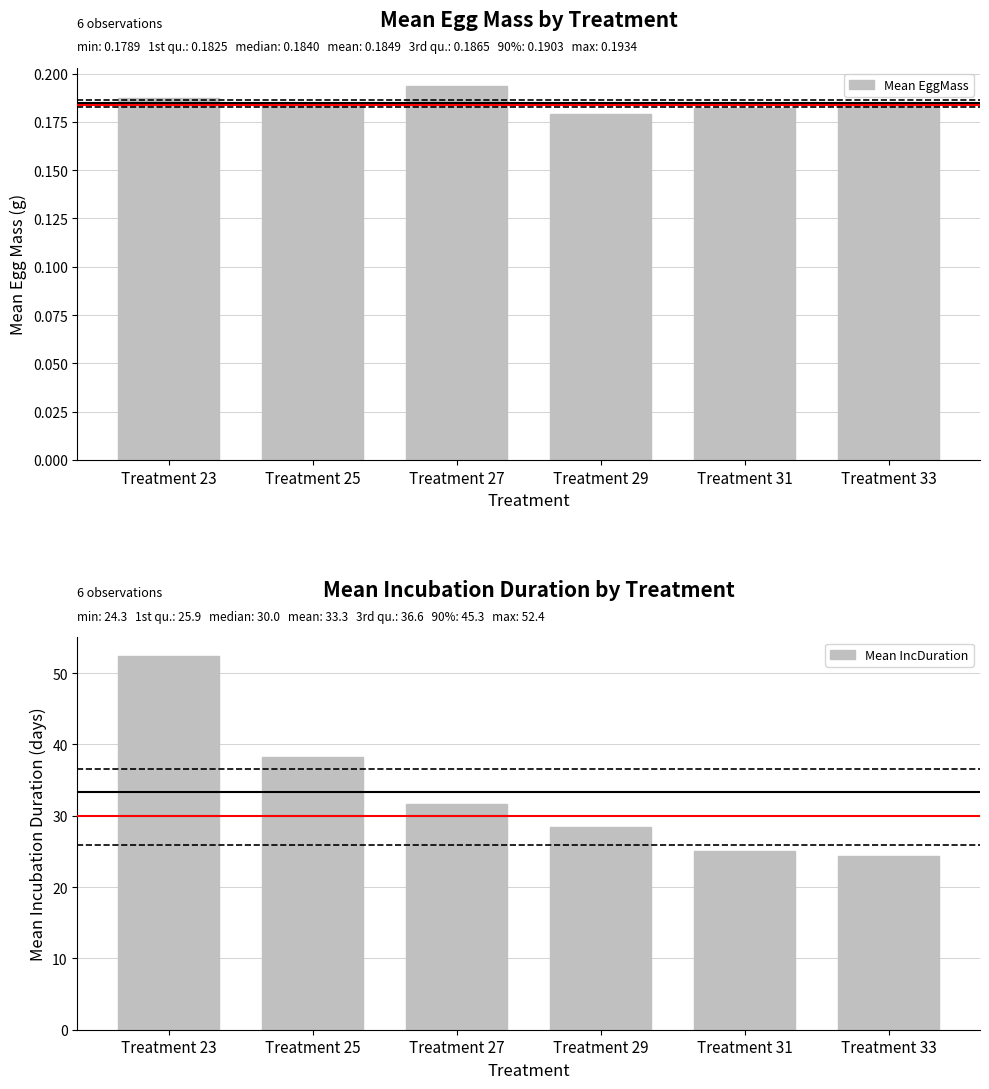

What is the value of the Mean EggMass bar at the 5th from the left?

0.2